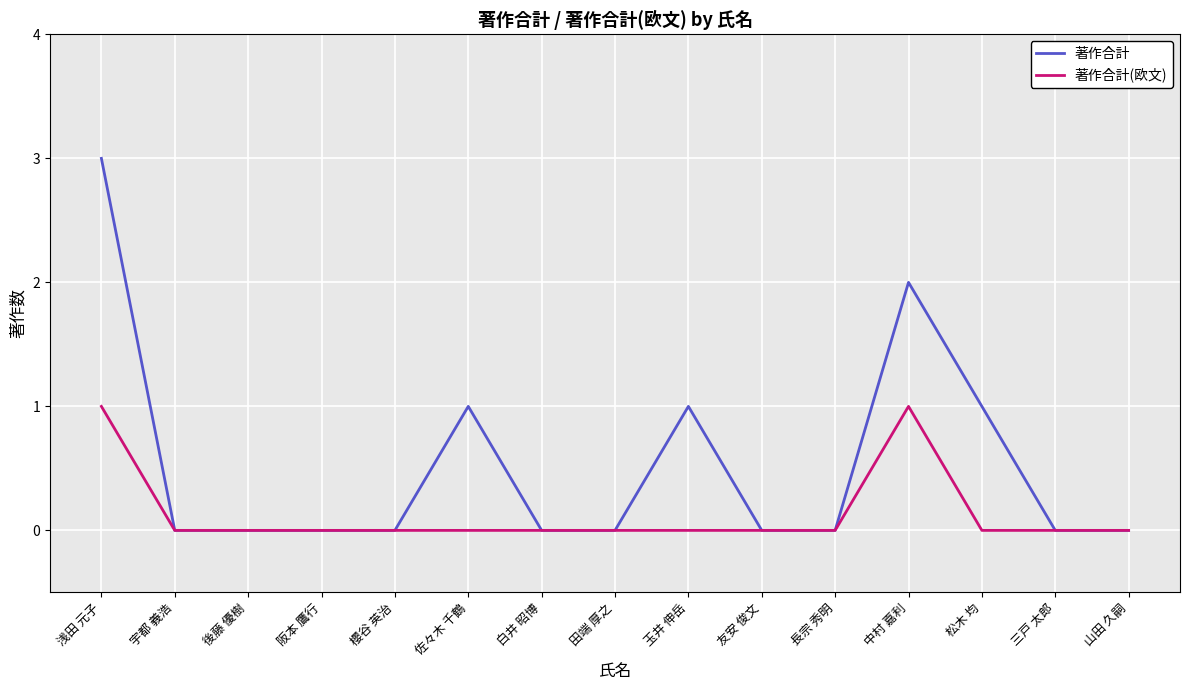

Which series has the largest range (max minus min)?

著作合計